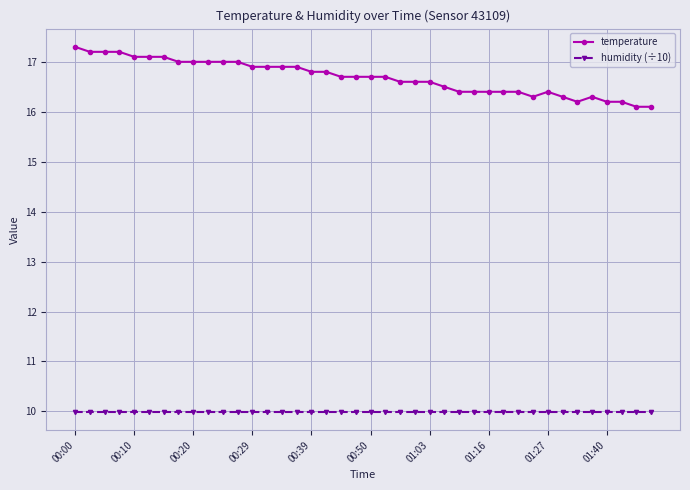

Rank the series by their maximum value, from highest to lowest.

temperature, humidity (÷10)